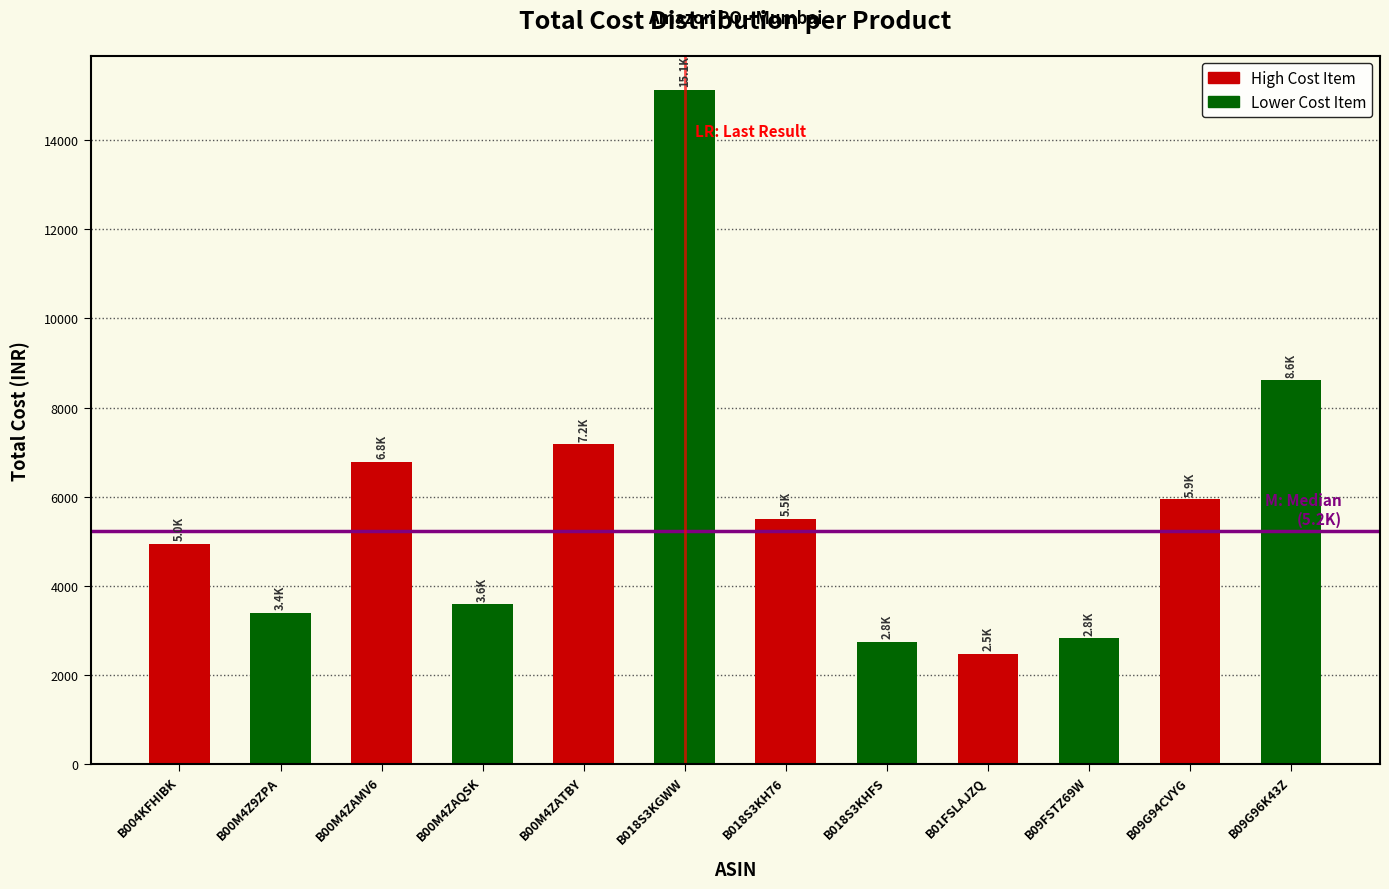

Reading left to right, list all the values displayed in this chart.

4950.0	3393.2	6786.4	3589.0	7178.0	15136.0	5500.0	2750.0	2475.0	2819.0	5940.0	8613.6